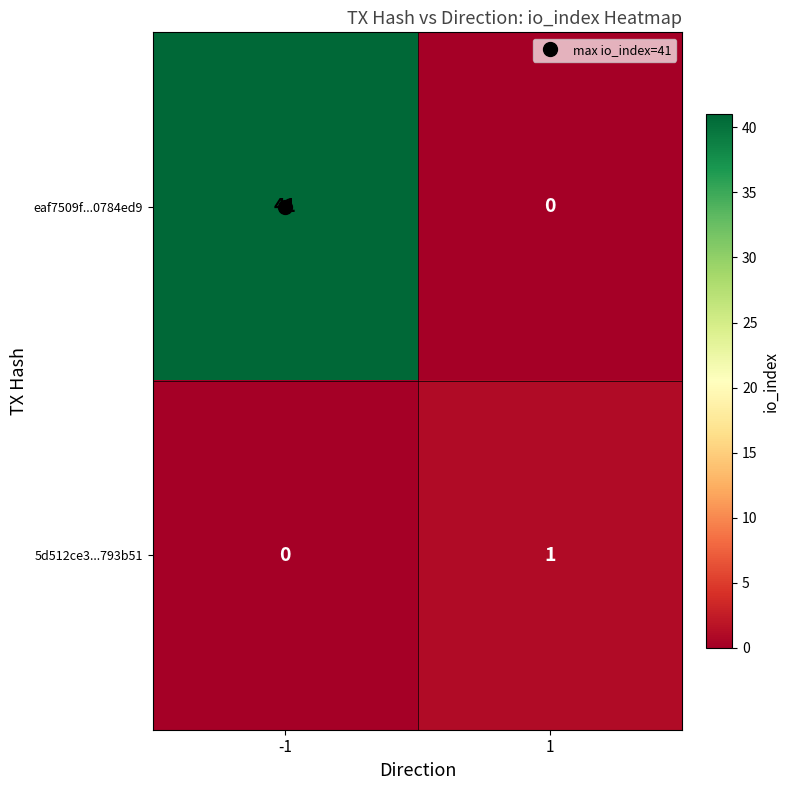

Which series changed the most between -1 and 1?

eaf7509f...0784ed9